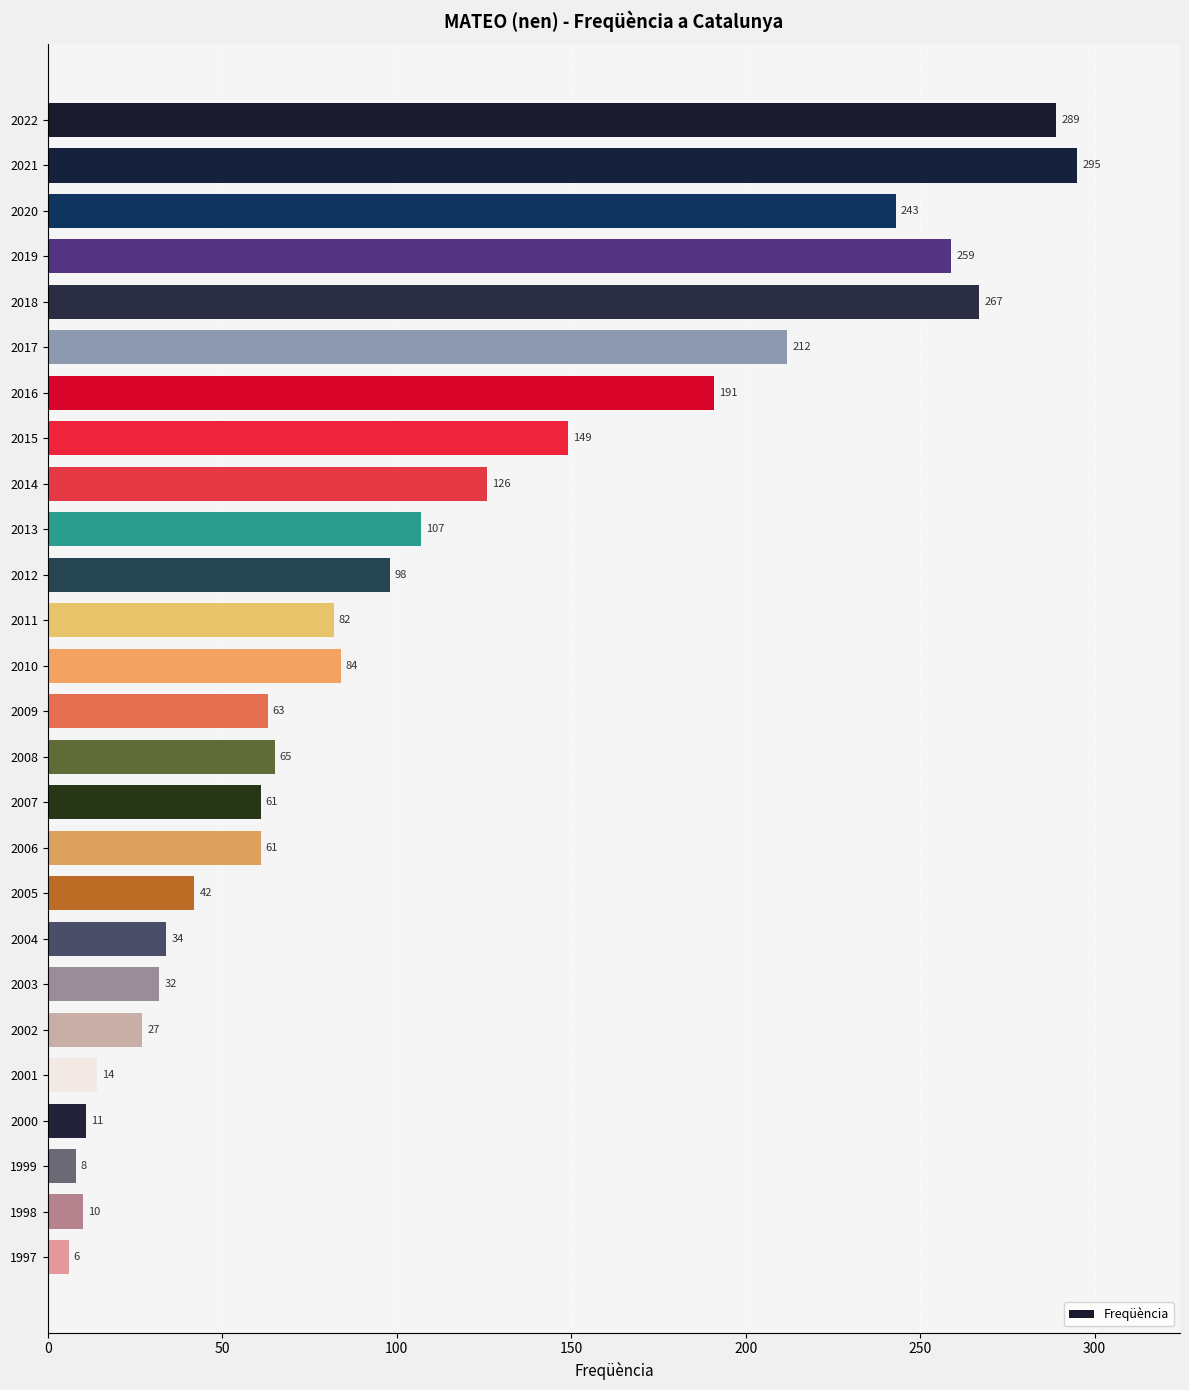

The value at 2021 is 295. True or false?

True